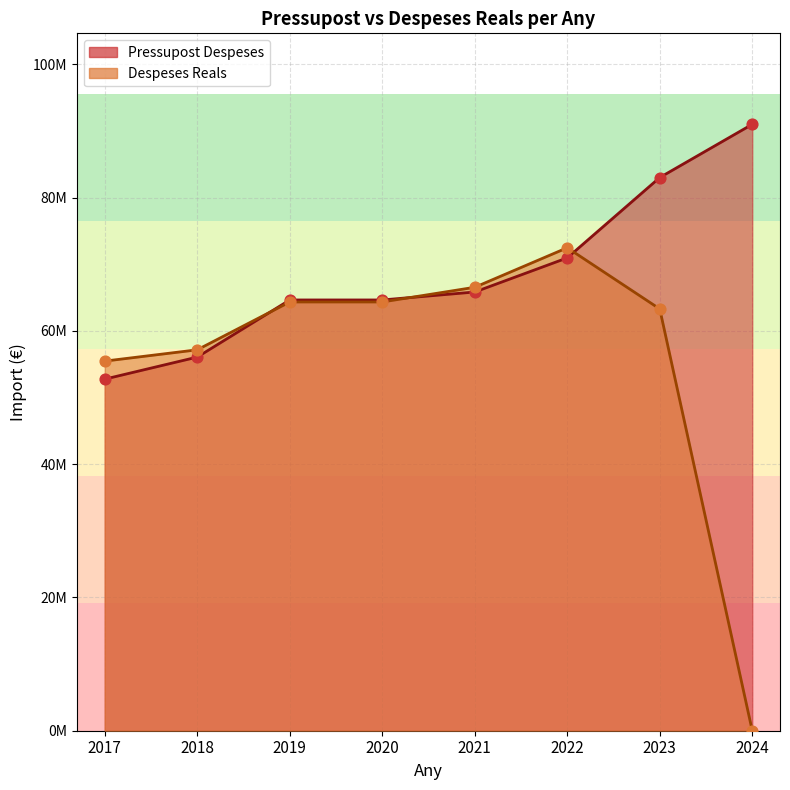

What is the total value across all series at 2020?

128962064.0